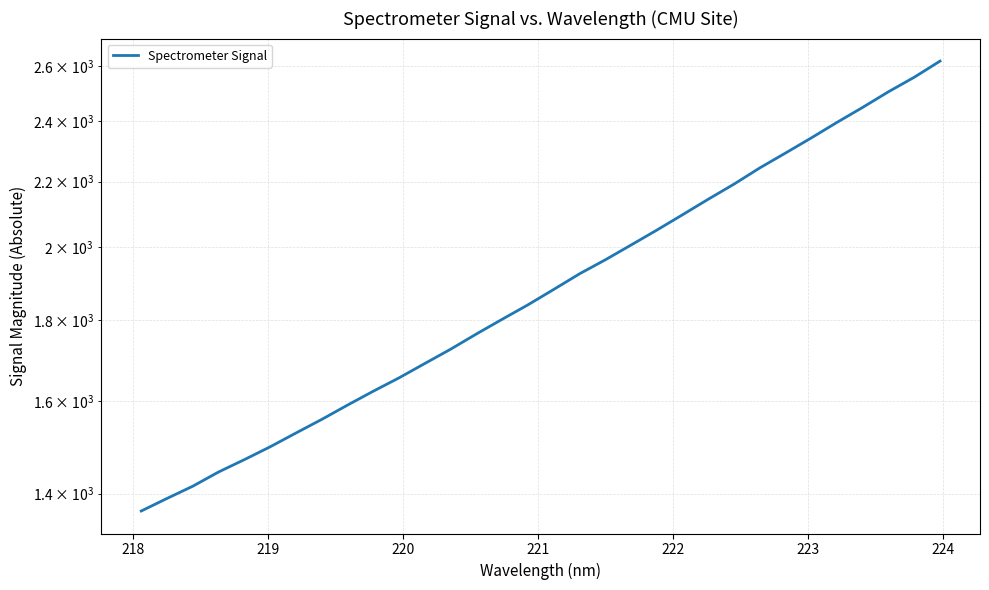

The value at 219 is 2538.0. True or false?

False